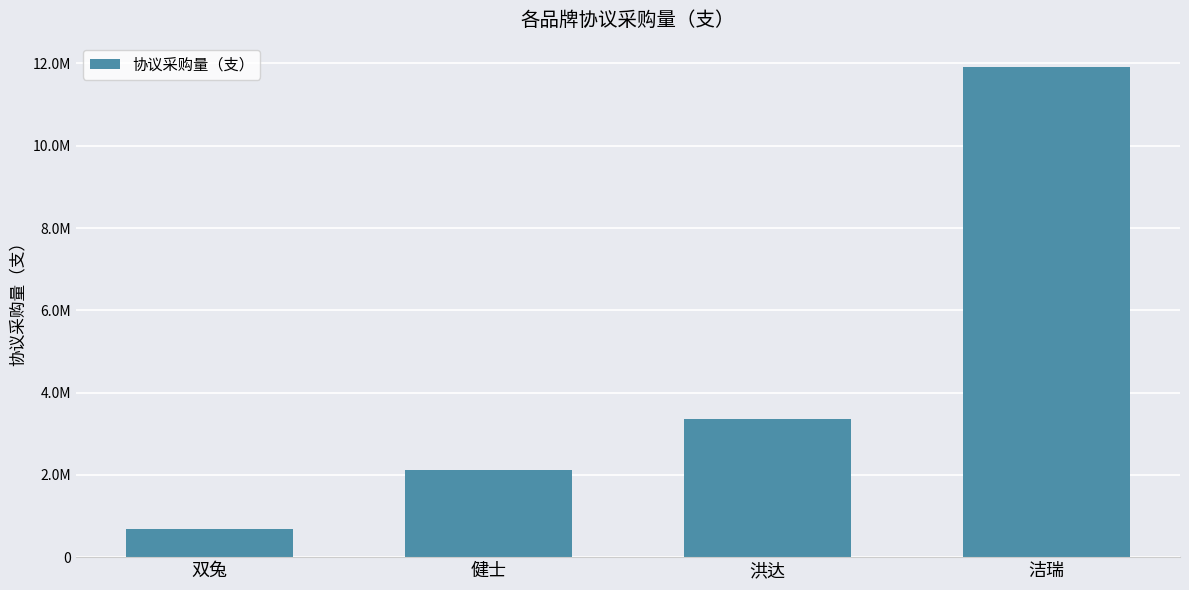

List the labels in order of value, largest first.

洁瑞, 洪达, 健士, 双兔